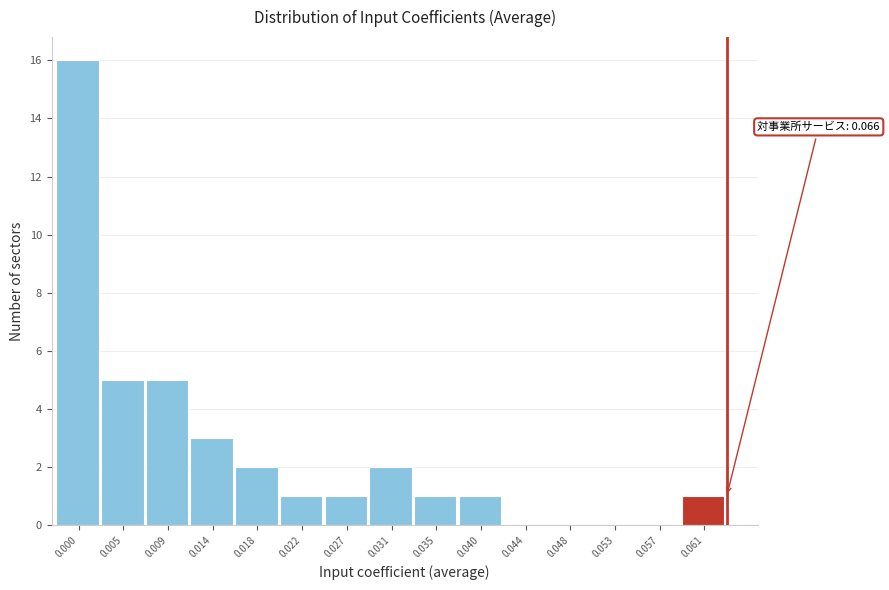

Reading left to right, what are all the values shown in this chart?

0.000=16	0.005=5	0.009=5	0.014=3	0.018=2	0.022=1	0.027=1	0.031=2	0.035=1	0.040=1	0.044=0	0.048=0	0.053=0	0.057=0	0.061=1